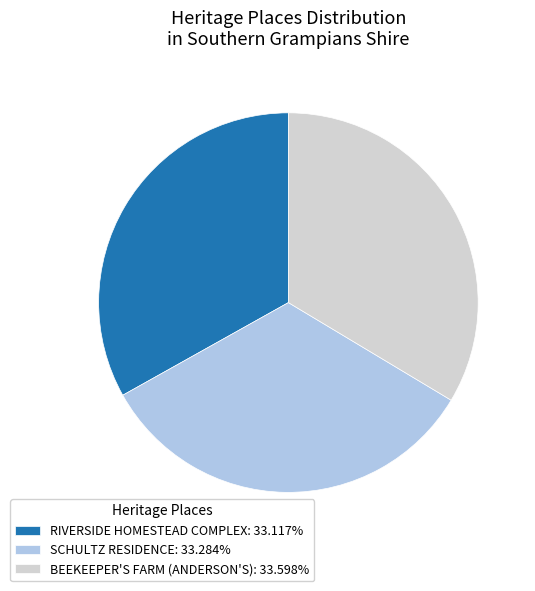

Does SCHULTZ RESIDENCE account for over 50% of the chart?

No